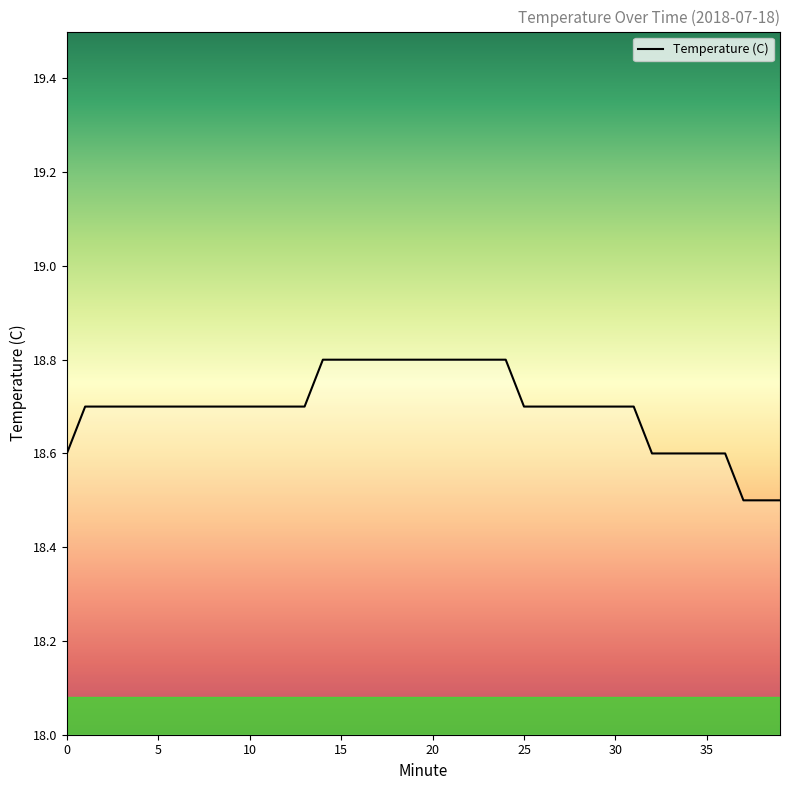

What is the smallest value displayed?

18.5